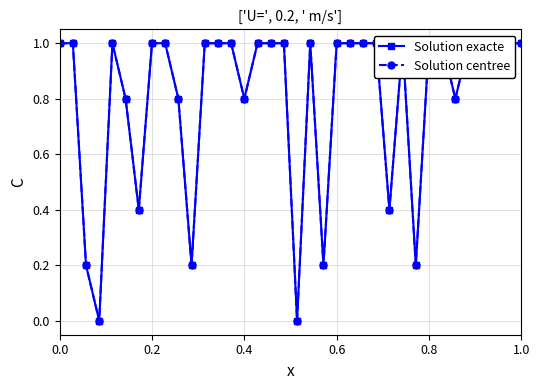

What is the maximum value for Solution centree?

1.0